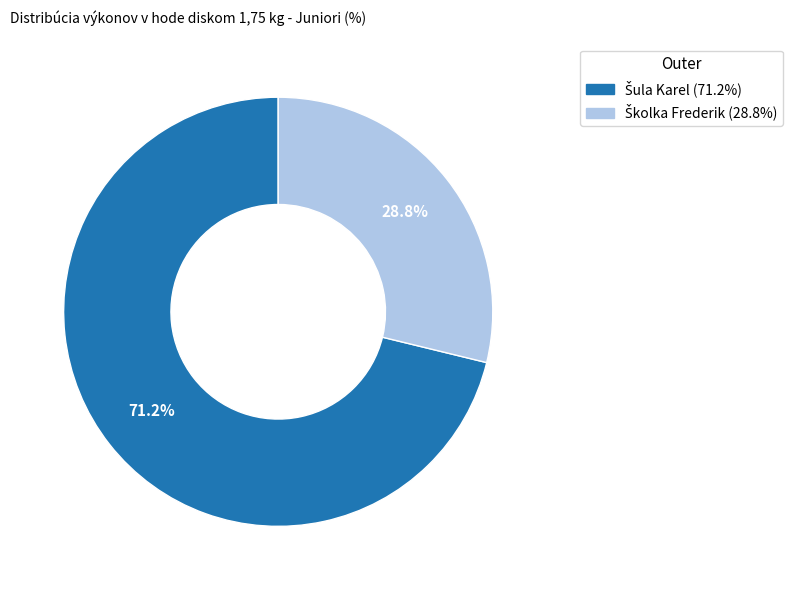

Is there any slice that represents more than half of the pie?

Yes